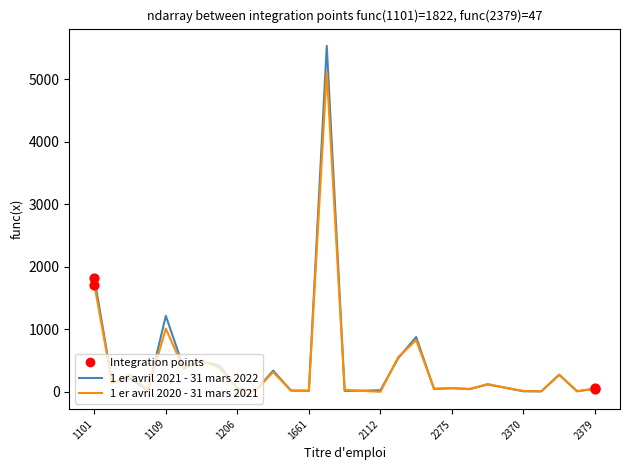

Rank the series by their maximum value, from highest to lowest.

1 er avril 2021 - 31 mars 2022, 1 er avril 2020 - 31 mars 2021